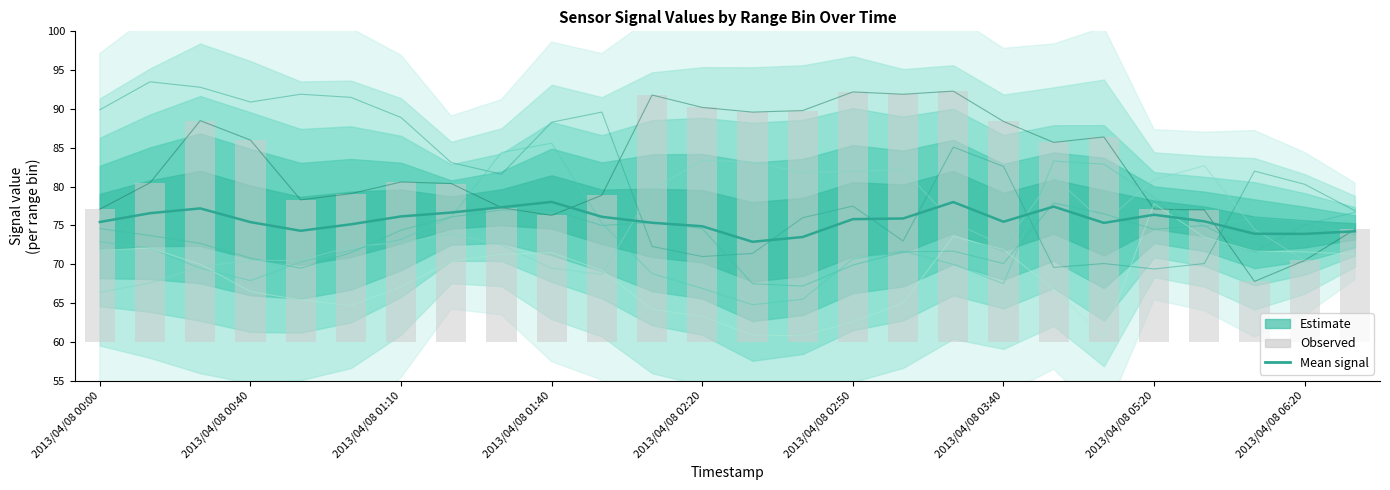

What is the spread (max minus min) of values at 2013/04/08 06:20?

60.0